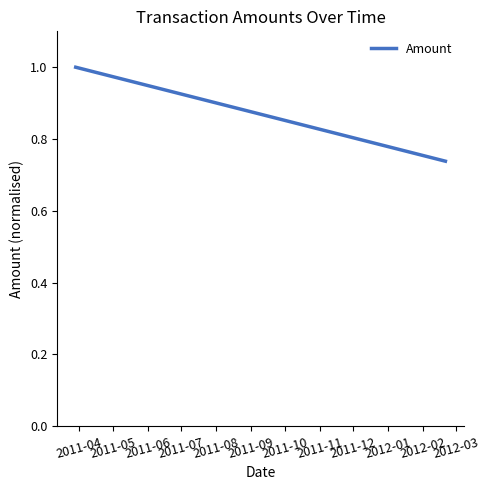

What is the maximum value shown in the chart?

1.0